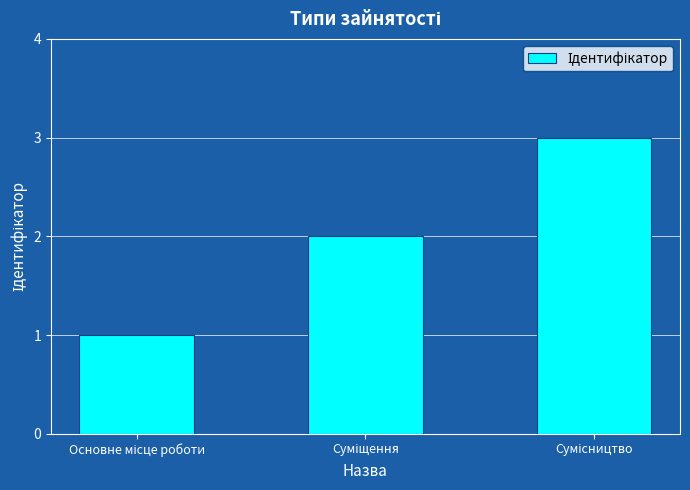

Count the values in the range 1 to 3.

3